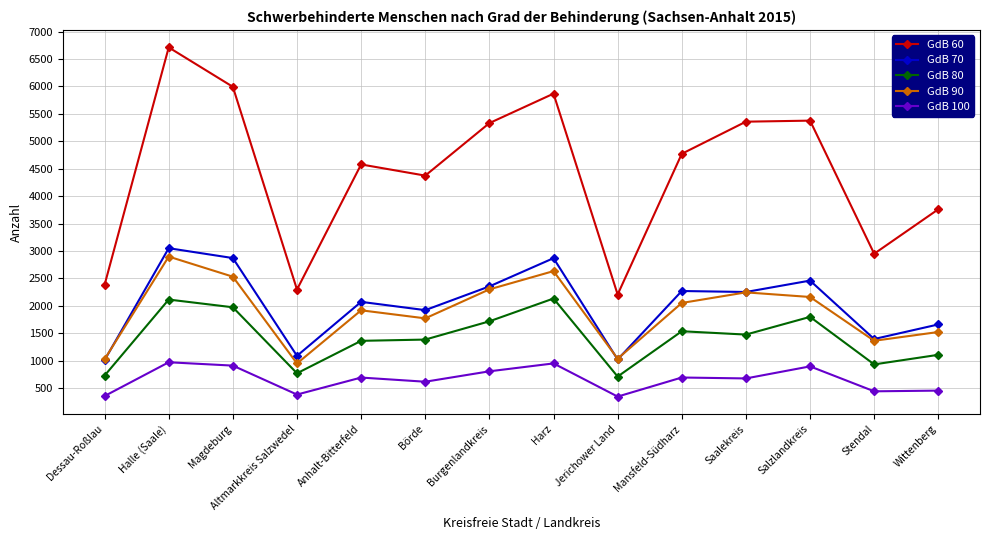

Between Halle (Saale) and Altmarkkreis Salzwedel, which series saw the biggest shift?

GdB 60